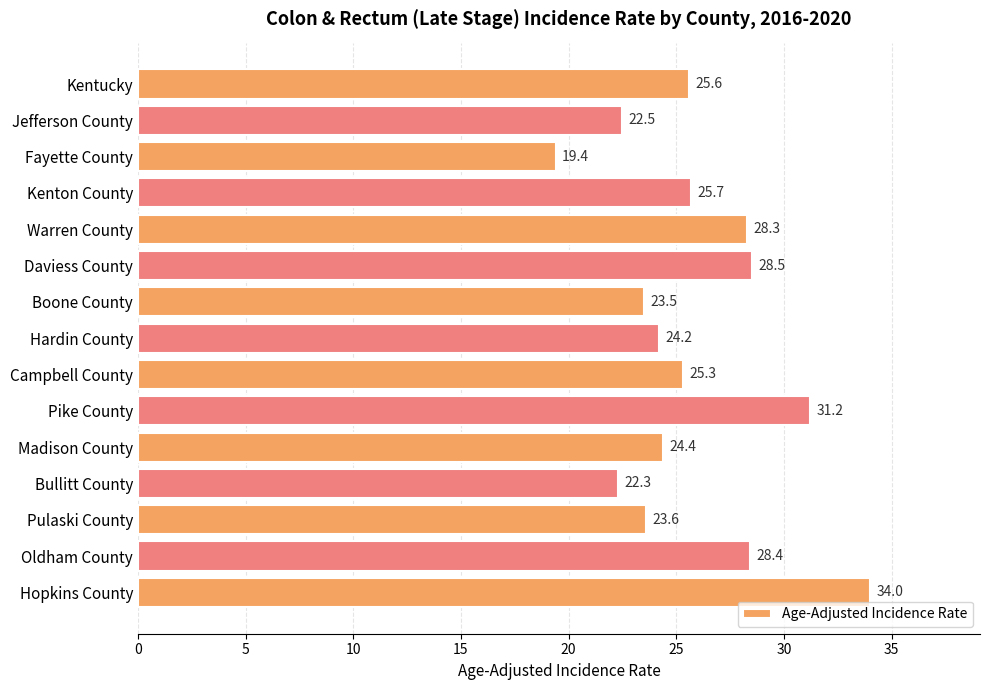

Reading top to bottom, list all the values displayed in this chart.

25.6	22.5	19.4	25.7	28.3	28.5	23.5	24.2	25.3	31.2	24.4	22.3	23.6	28.4	34.0